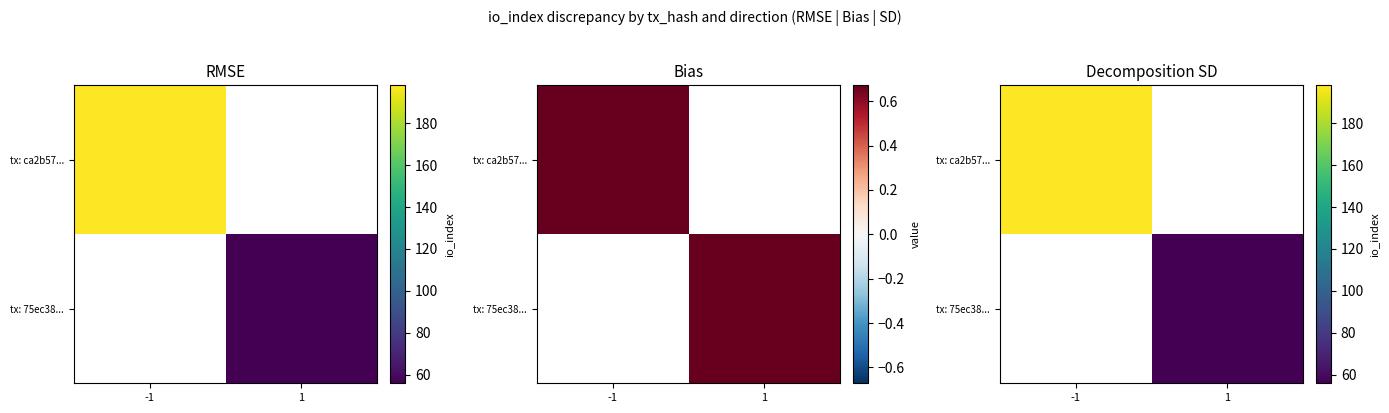

At how many categories does at least one series exceed 71?

1